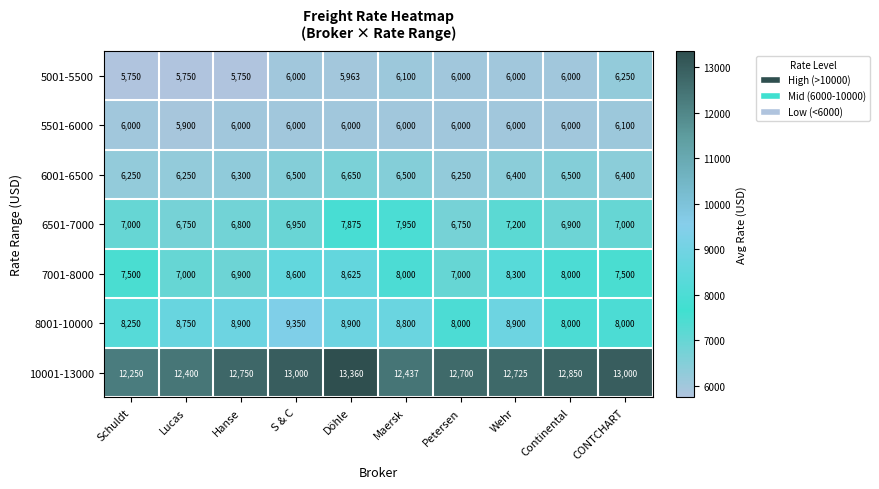

Rank the series at Maersk from lowest to highest value.

5501-6000, 5001-5500, 6001-6500, 6501-7000, 7001-8000, 8001-10000, 10001-13000